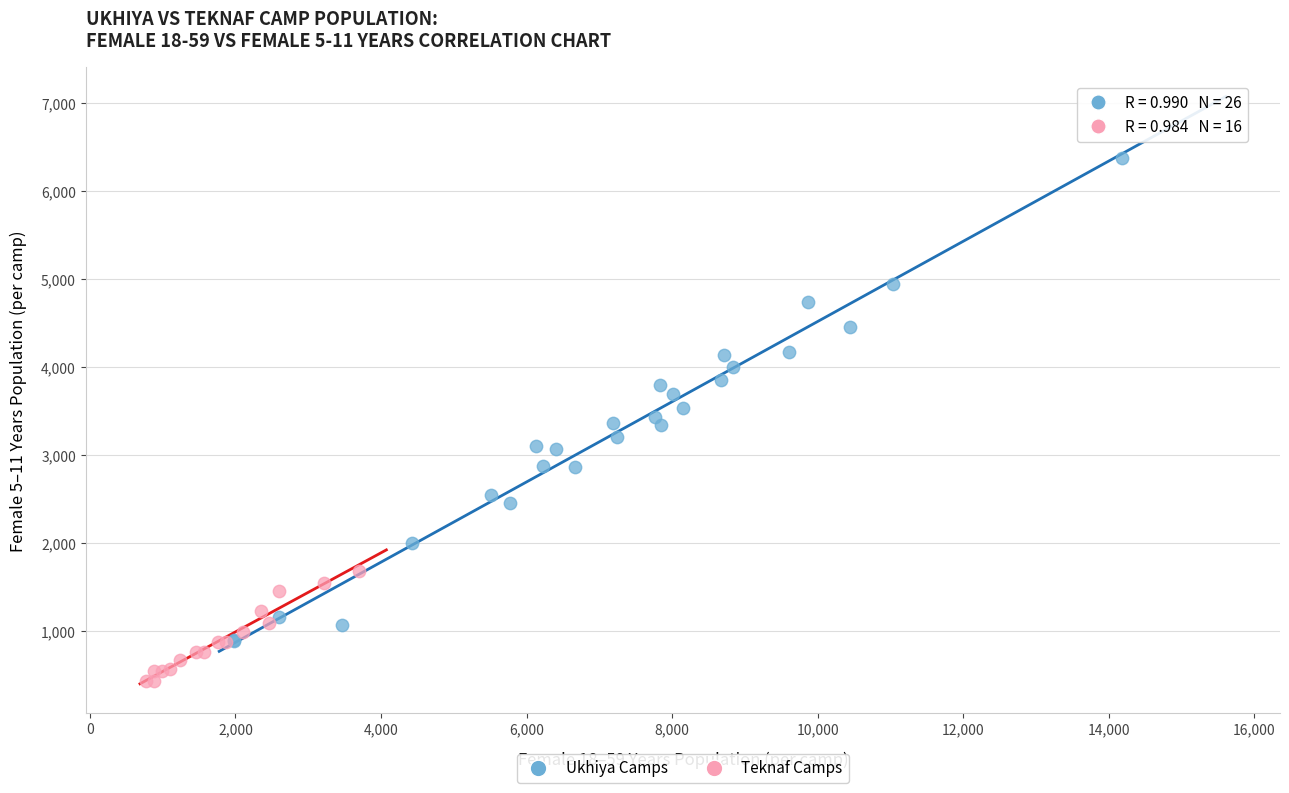

Which series has the largest Y range (max minus min)?

Ukhiya Camps